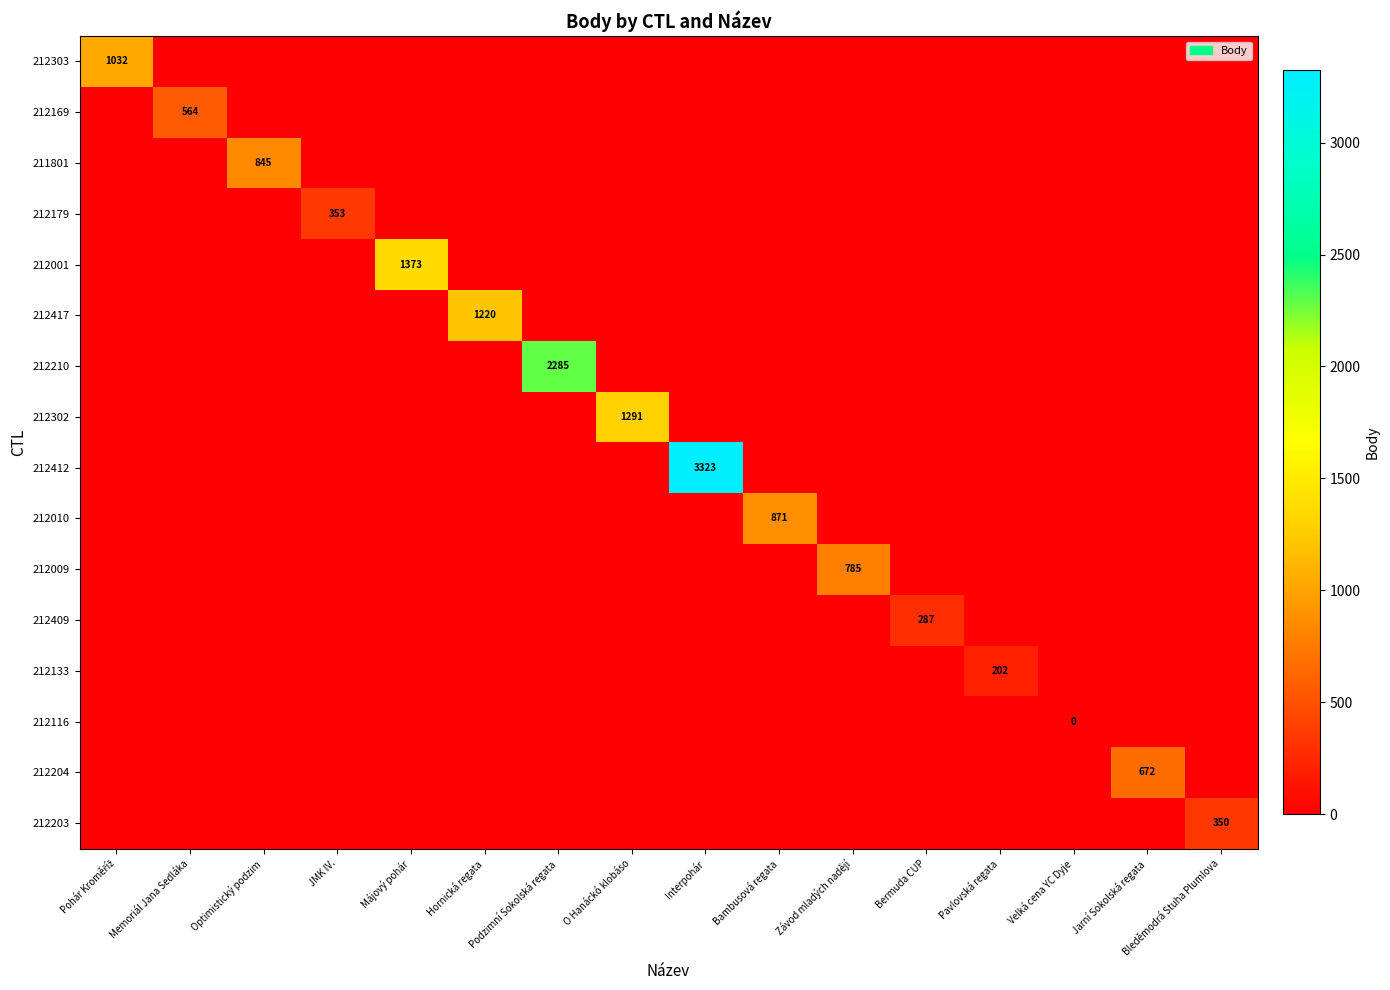

How many data points does each series have?

16